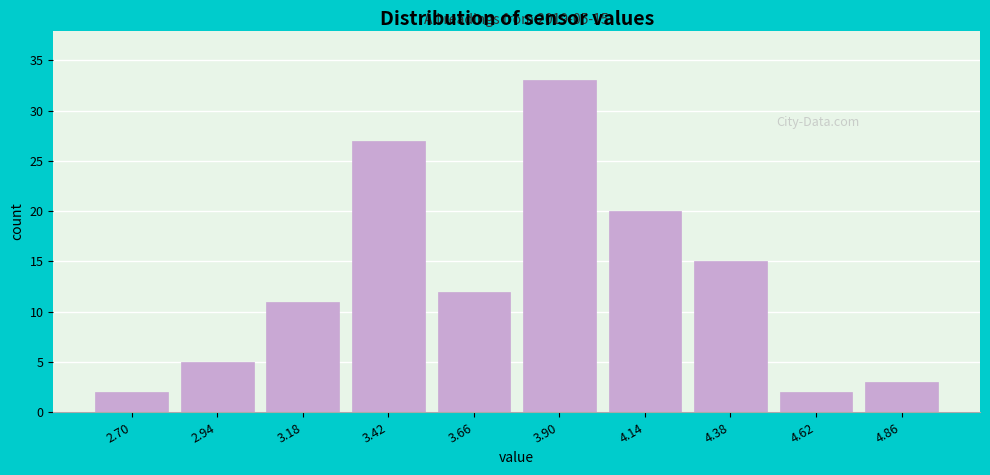

Reading left to right, list all the values displayed in this chart.

2	5	11	27	12	33	20	15	2	3